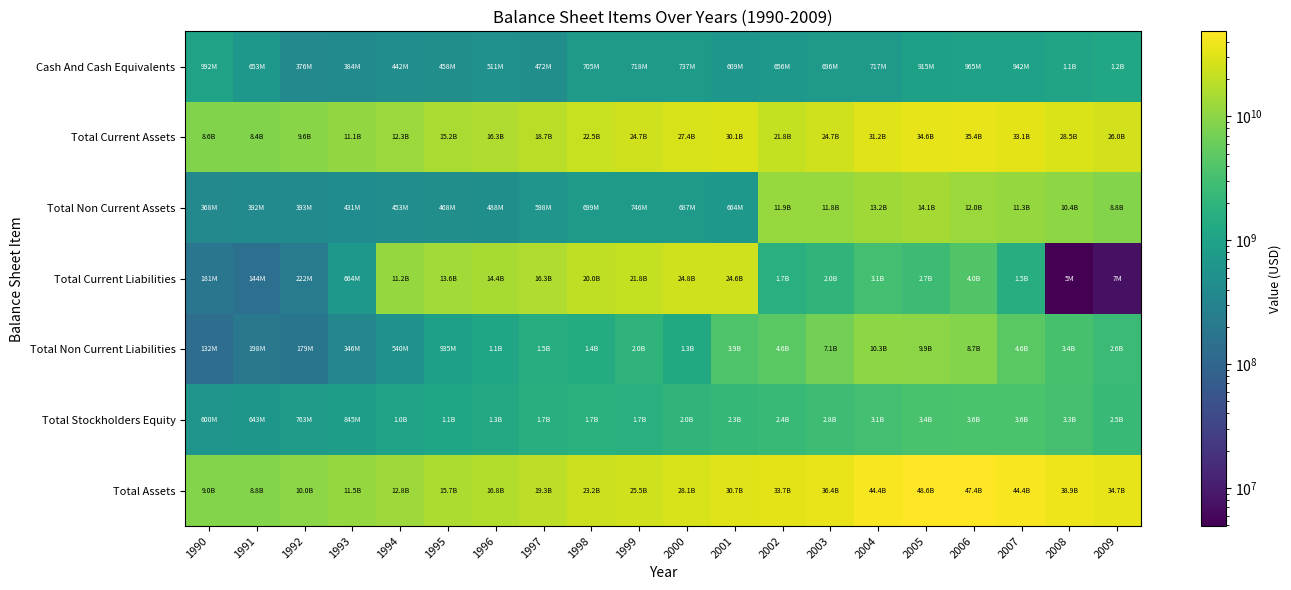

Which category has the highest value across all series?

2005